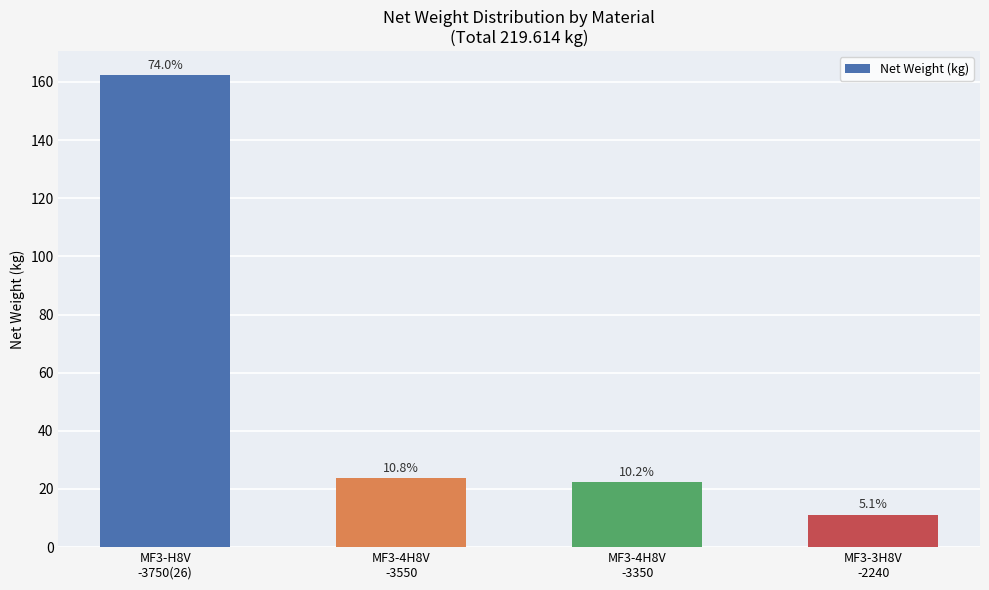

What is the minimum value shown in the chart?

11.2